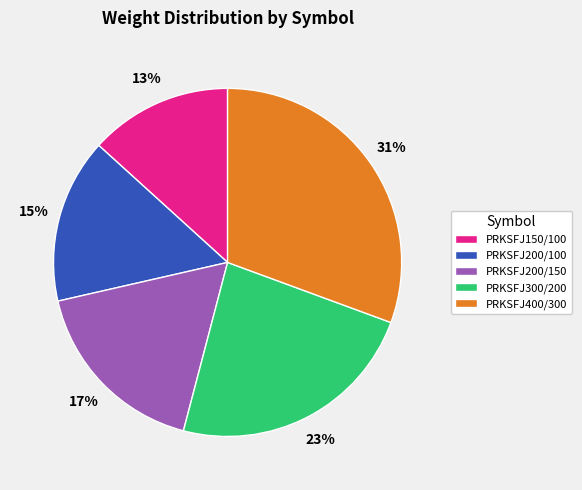

How many segments does this pie chart have?

5